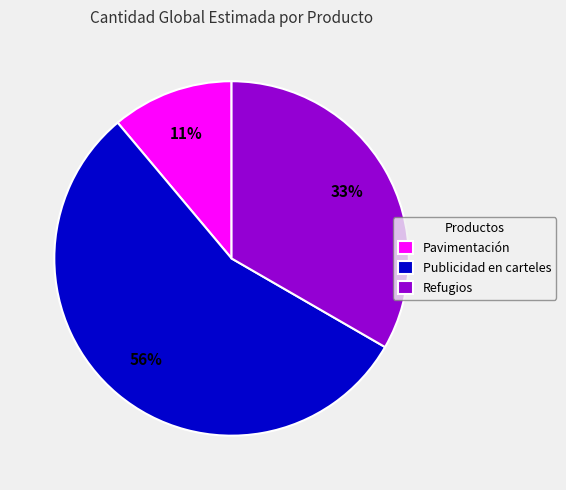

Which has a higher value, Publicidad en carteles or Refugios?

Publicidad en carteles